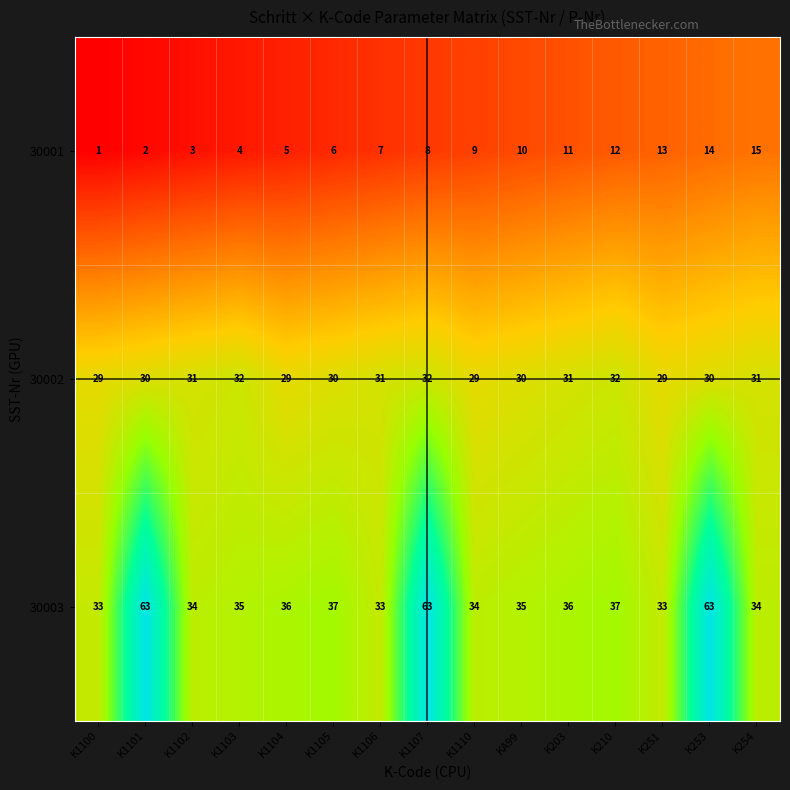

What is the average value of the 30002 series?

30